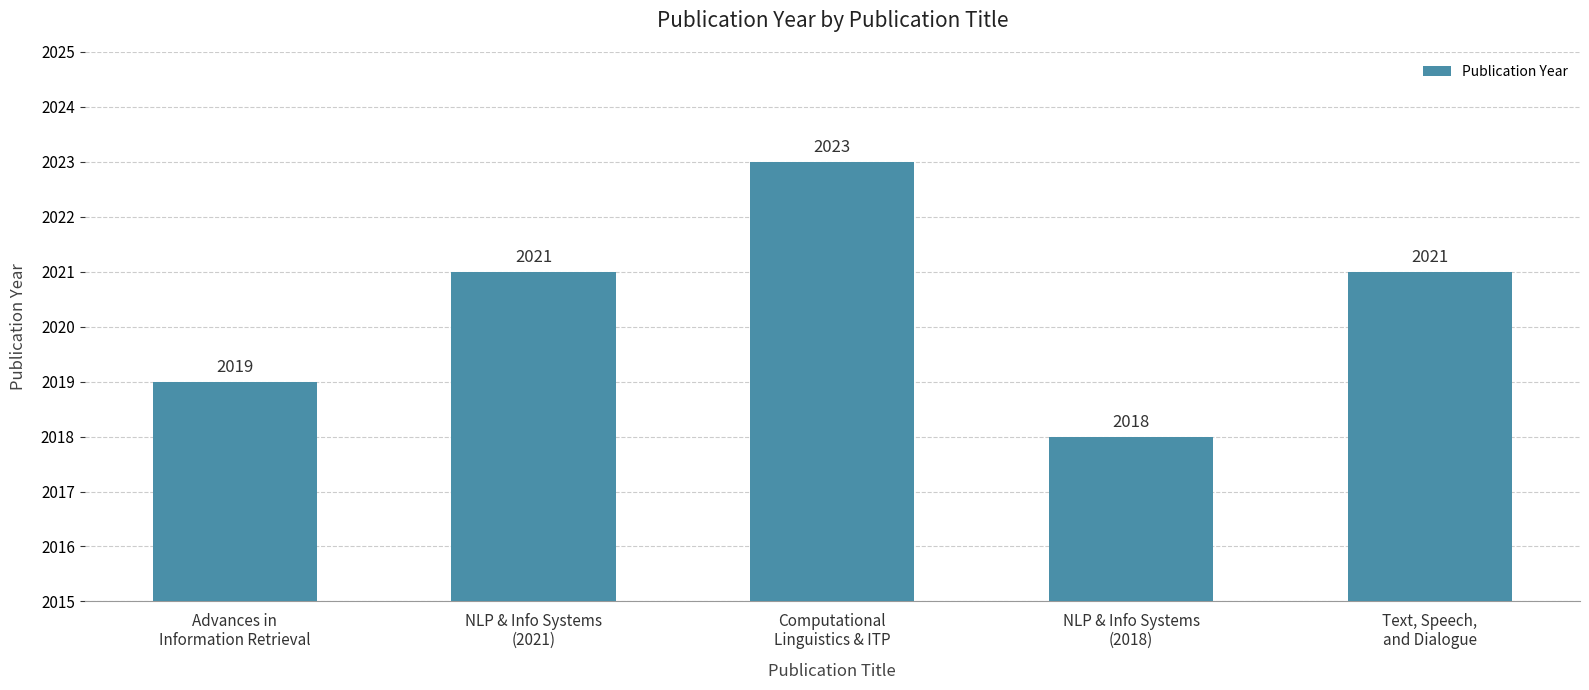

How many distinct data groups are displayed?

1